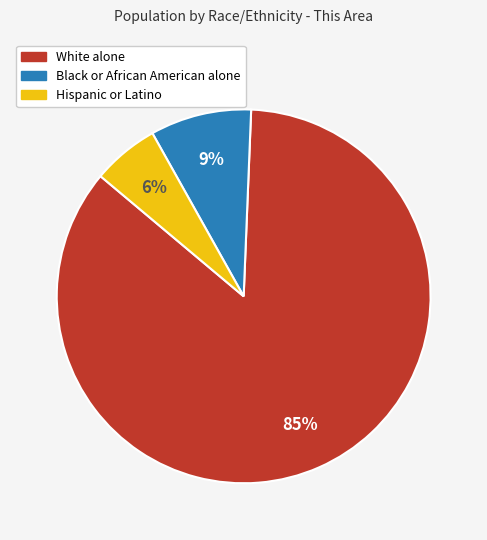

What percentage is the White alone slice, to the nearest percent?

85%